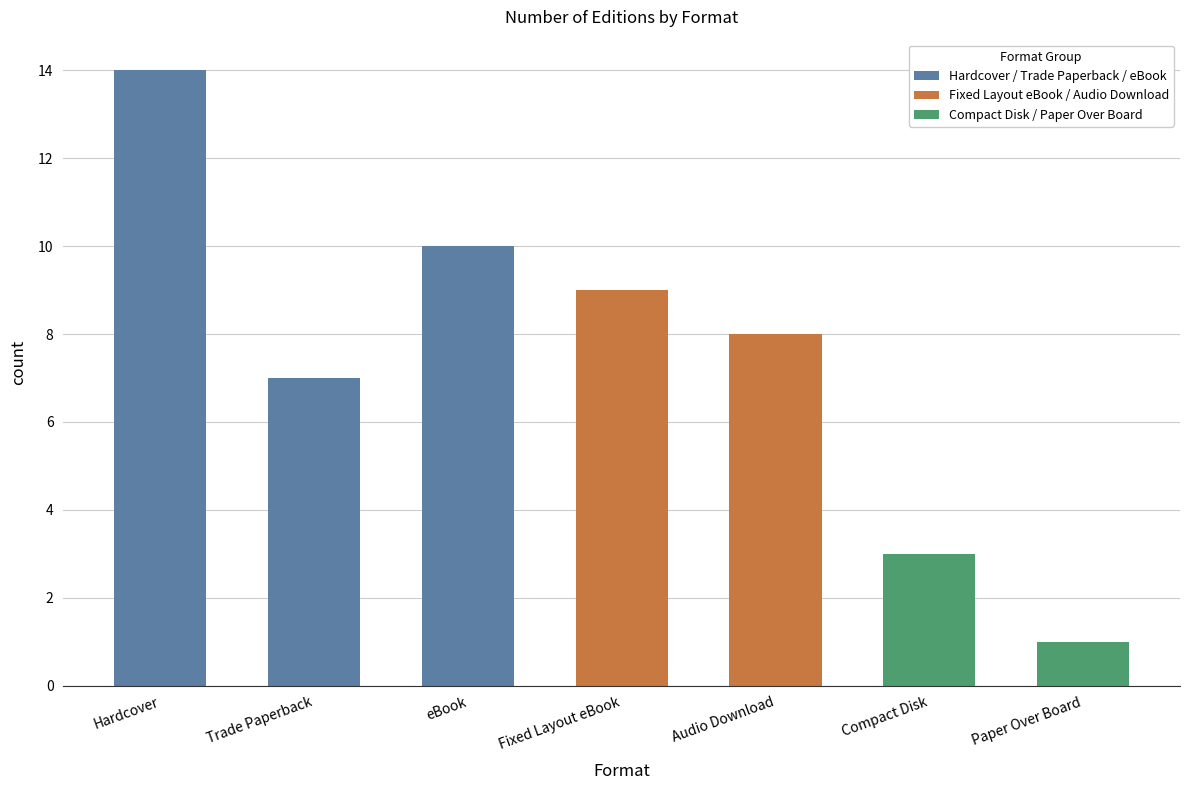

Are the bars grouped side by side (vs. stacked)?

No